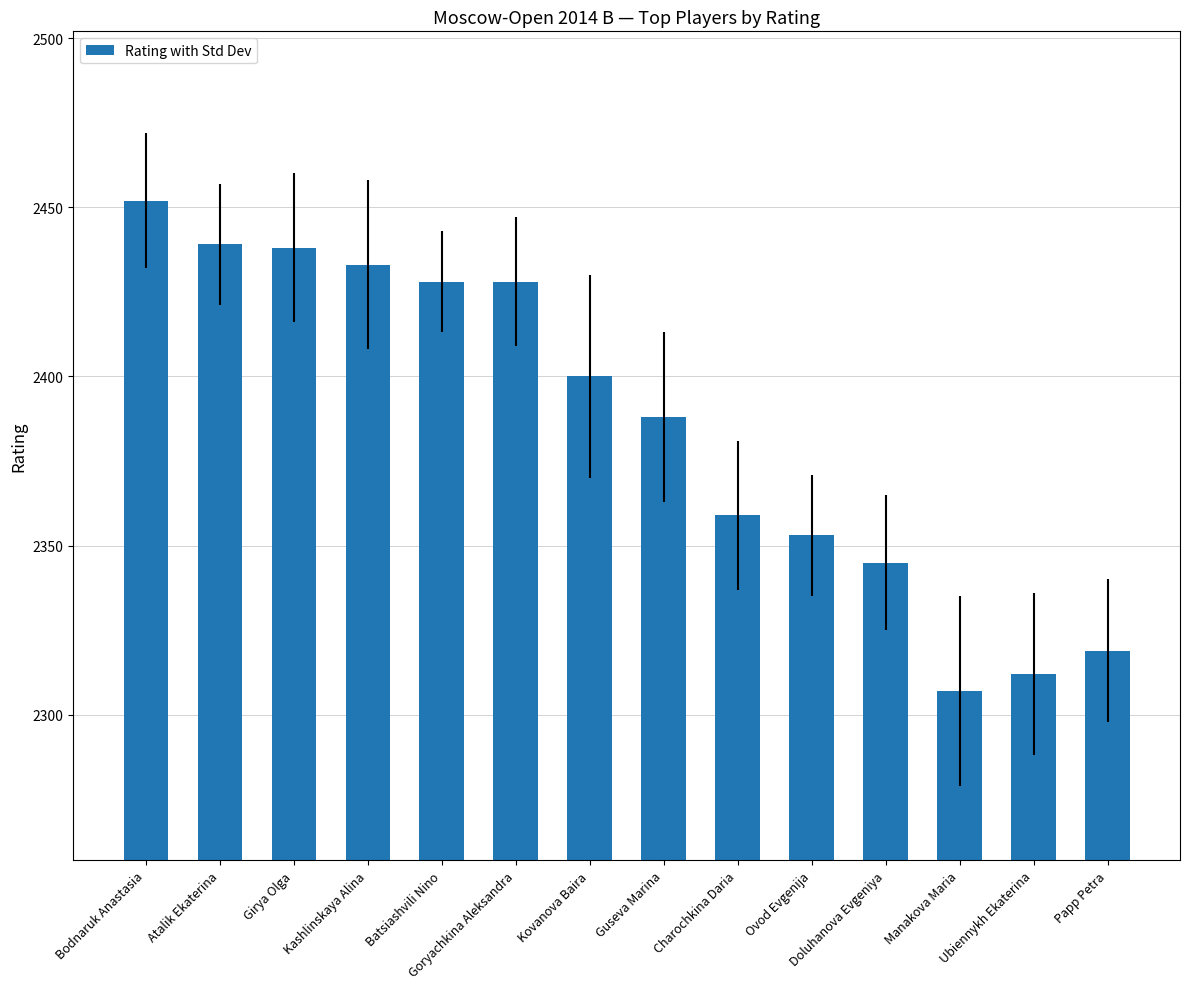

Is it true that the value at Papp Petra is 1299?

False